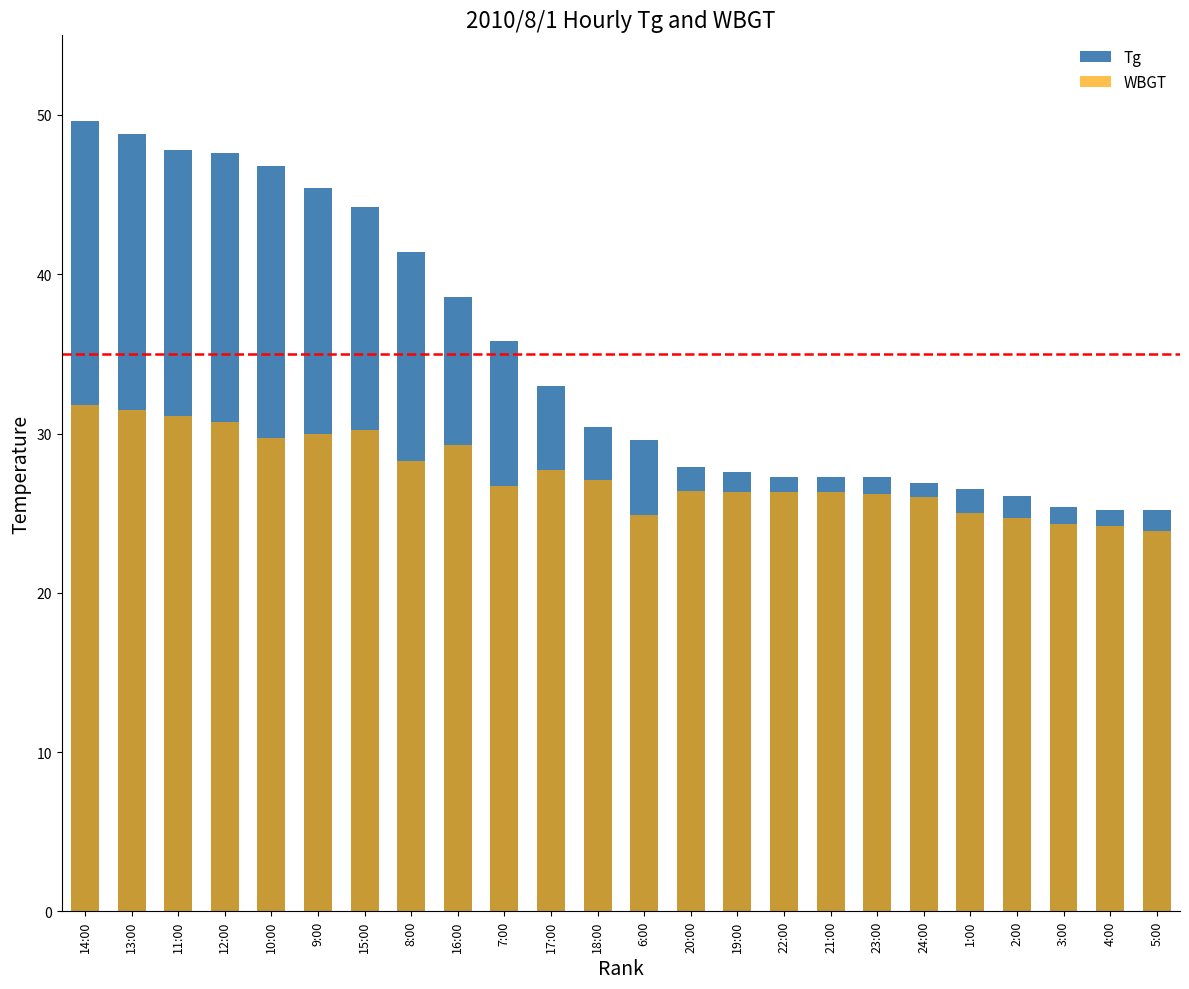

Where does the Tg series first go above 30?

14:00